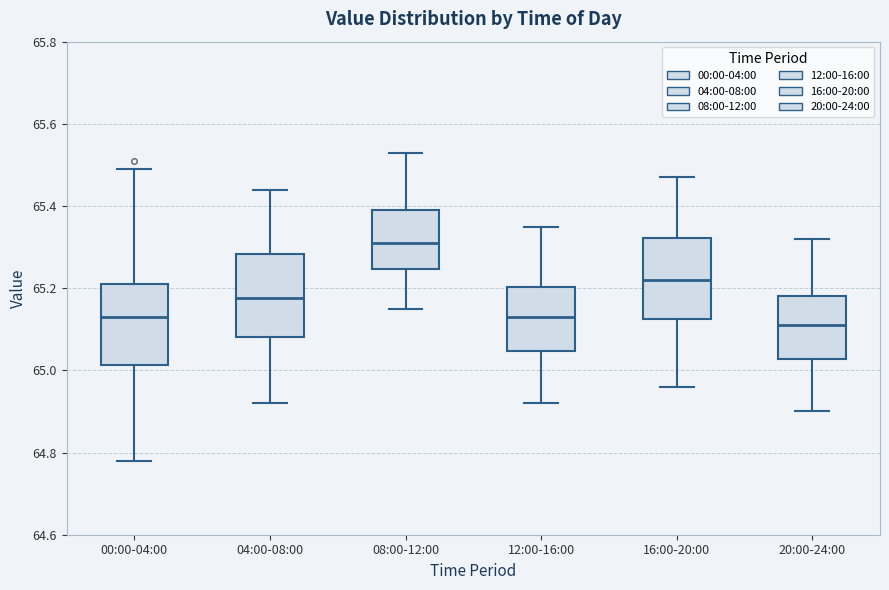

Reading left to right, transcribe this box plot: for each box, give where its median line is, the range the box spans, and where its two whiskers end, as read against the y-axis. The values are not printed on the chart, so give them approximately, as read against the axis.

00:00-04:00: median 65.14, box 65.02 to 65.22, whiskers 64.78 to 65.50
04:00-08:00: median 65.18, box 65.08 to 65.28, whiskers 64.92 to 65.44
08:00-12:00: median 65.32, box 65.24 to 65.40, whiskers 65.16 to 65.54
12:00-16:00: median 65.14, box 65.04 to 65.20, whiskers 64.92 to 65.36
16:00-20:00: median 65.22, box 65.12 to 65.32, whiskers 64.96 to 65.48
20:00-24:00: median 65.12, box 65.02 to 65.18, whiskers 64.90 to 65.32